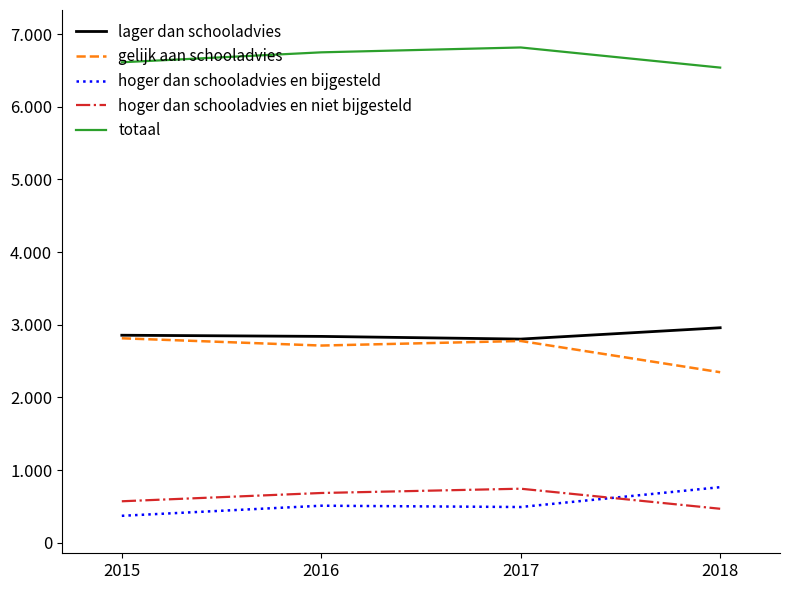

Does the chart have visible grid lines?

No